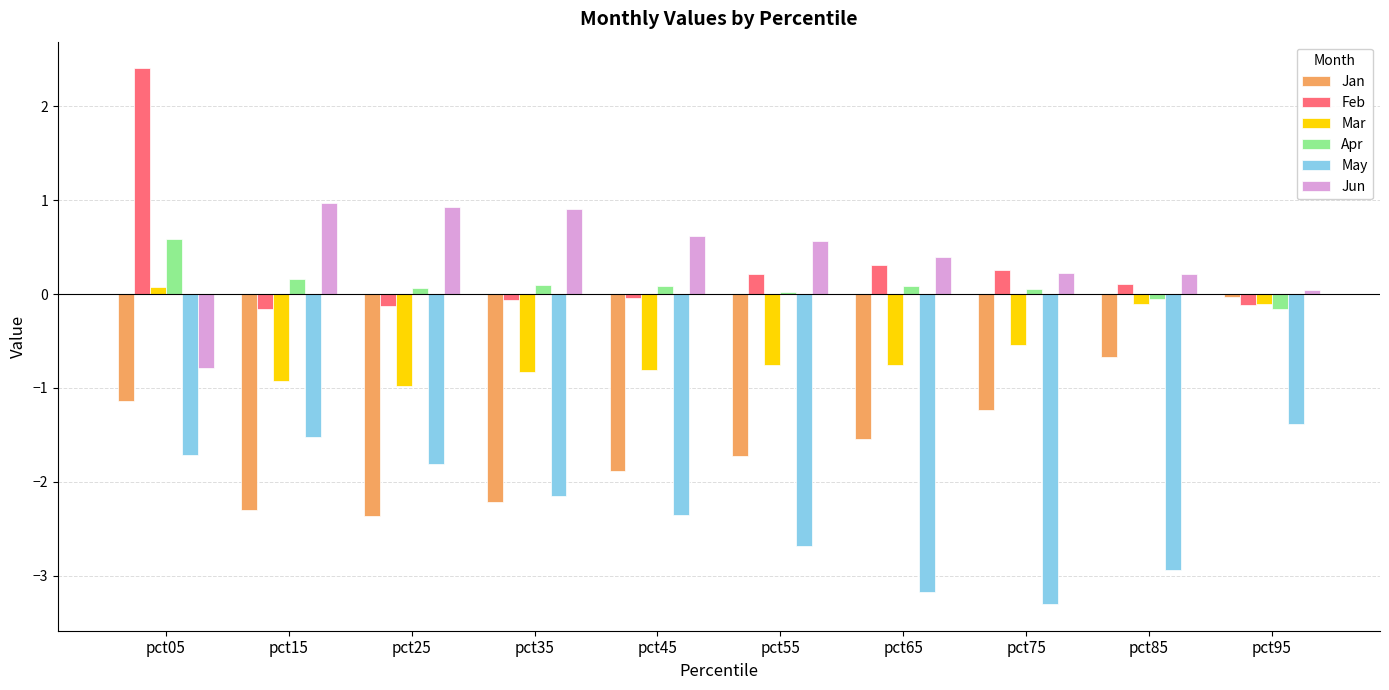

What are all the series names shown in the legend?

Jan, Feb, Mar, Apr, May, Jun